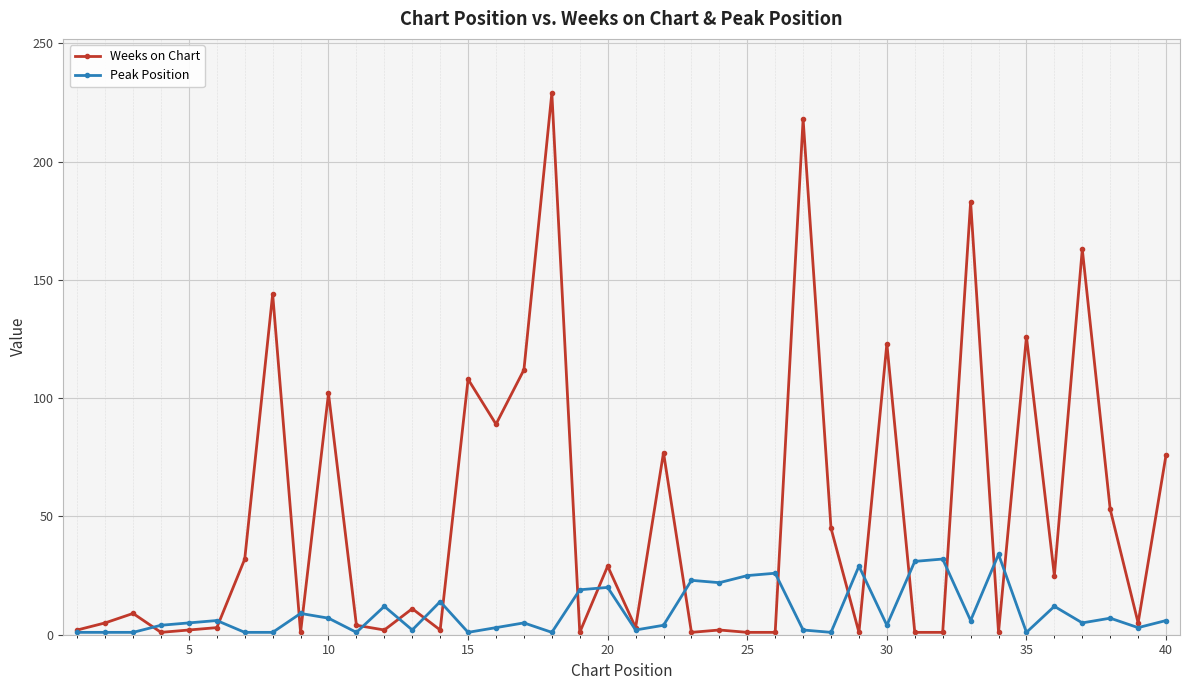

Rank the series by their maximum value, from lowest to highest.

Peak Position, Weeks on Chart